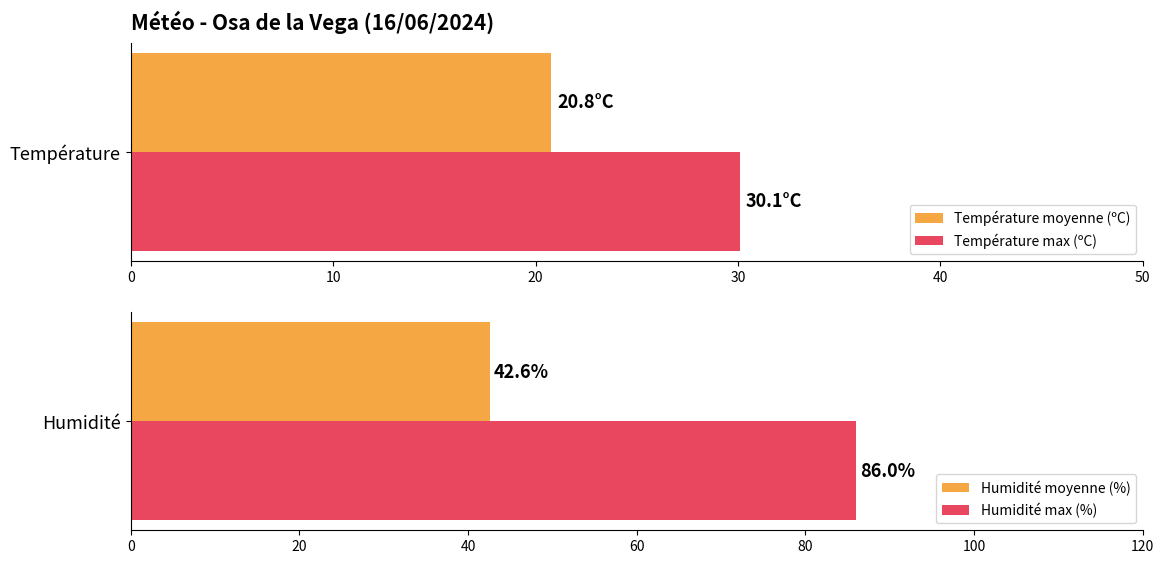

Rank the categories by Température moyenne (ºC) value from highest to lowest.

Température